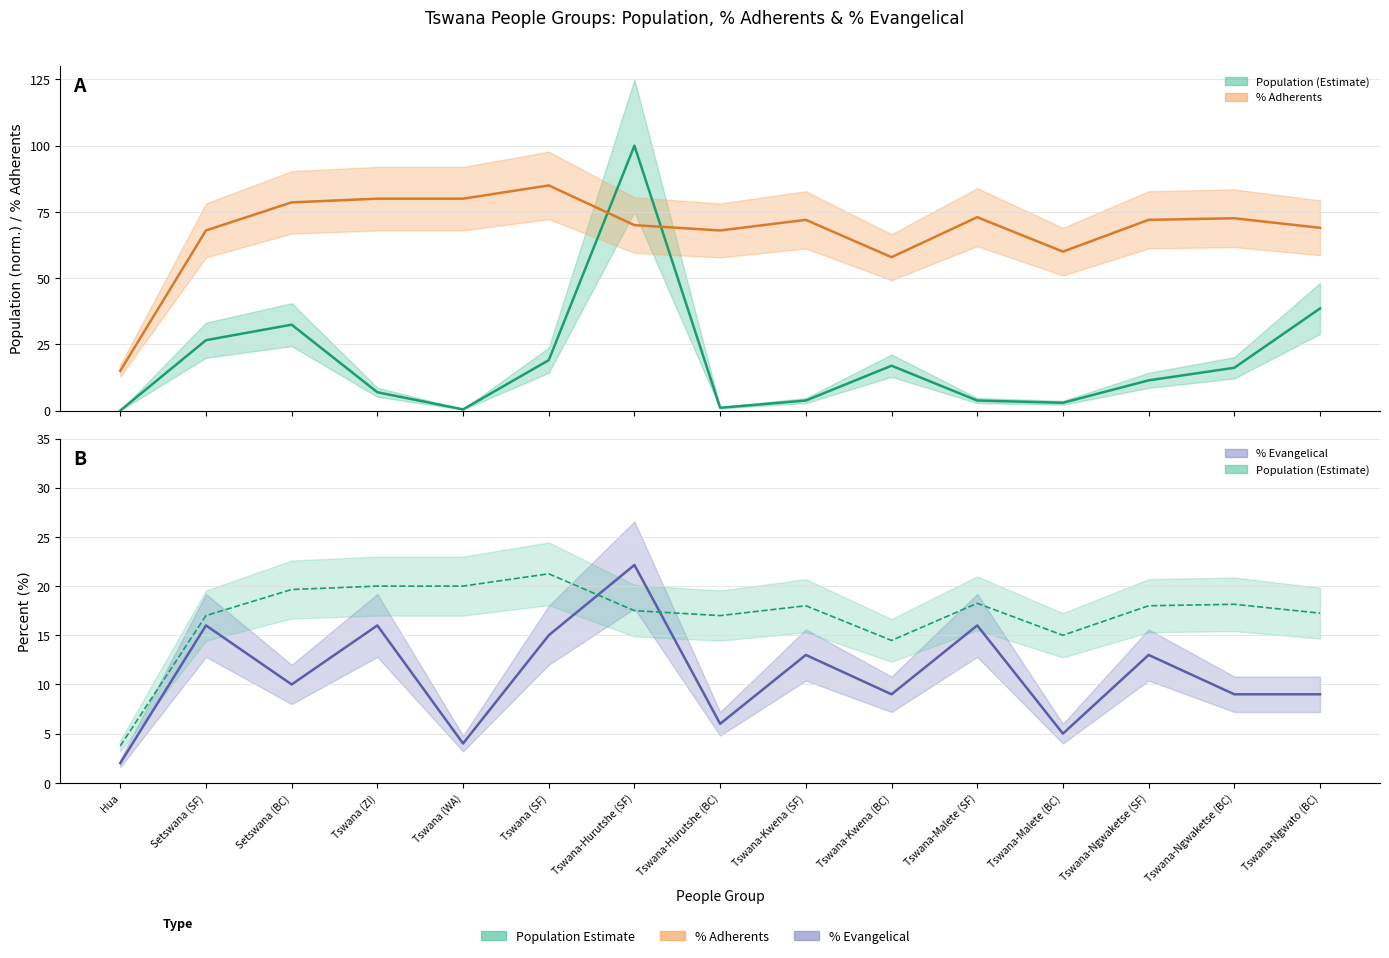

What is the difference between the second highest and second lowest values in the % Adherents /4 series?

5.5